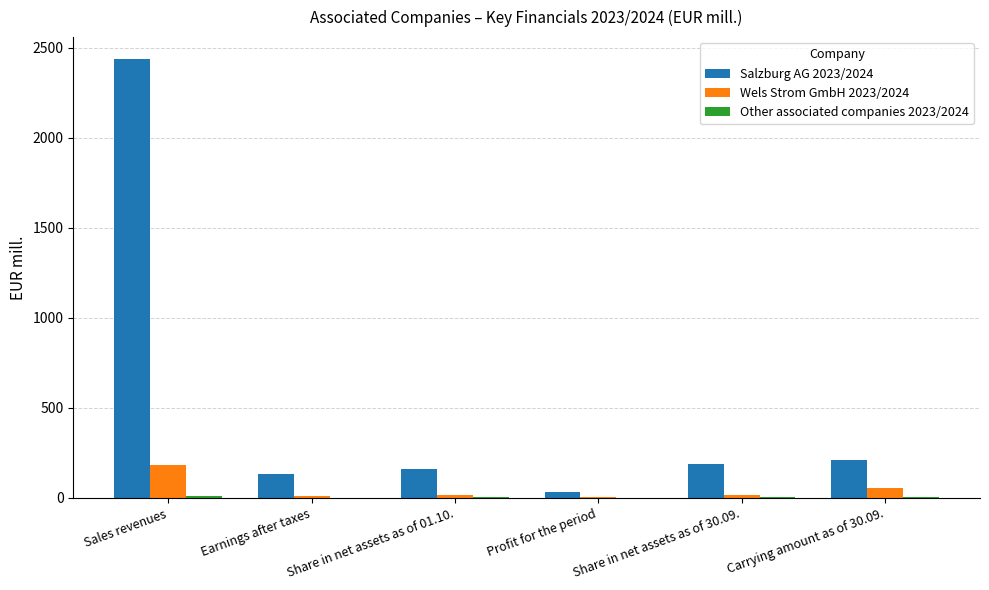

Which series has the widest spread of values?

Salzburg AG 2023/2024